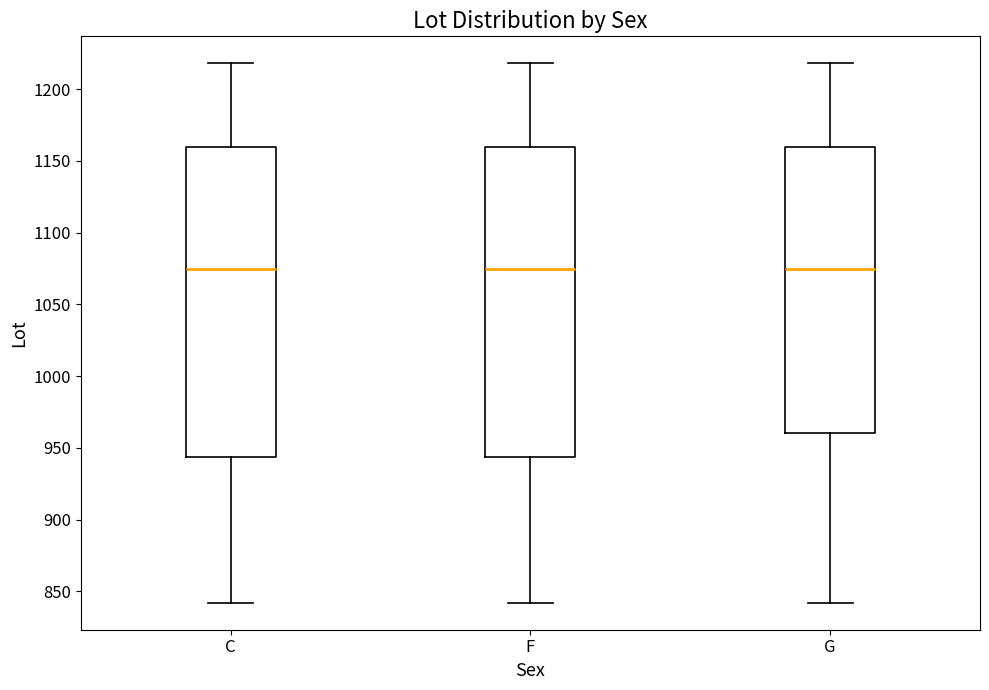

Reading left to right, read every box against the y-axis: the position of its median line, the range the box covers, and the ends of its whiskers. The values are not printed on the chart, so give them approximately, as read against the axis.

C: median 1075, box 945 to 1160, whiskers 840 to 1220
F: median 1075, box 945 to 1160, whiskers 840 to 1220
G: median 1075, box 960 to 1160, whiskers 840 to 1220